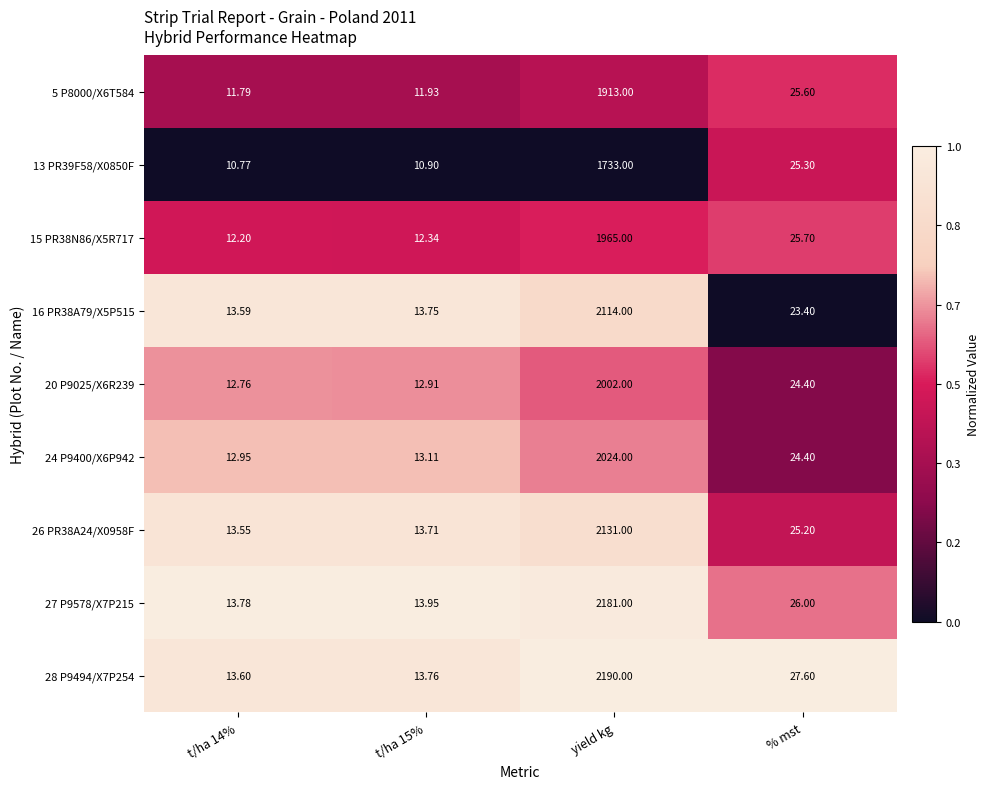

What is the spread (max minus min) of values at % mst?

4.2